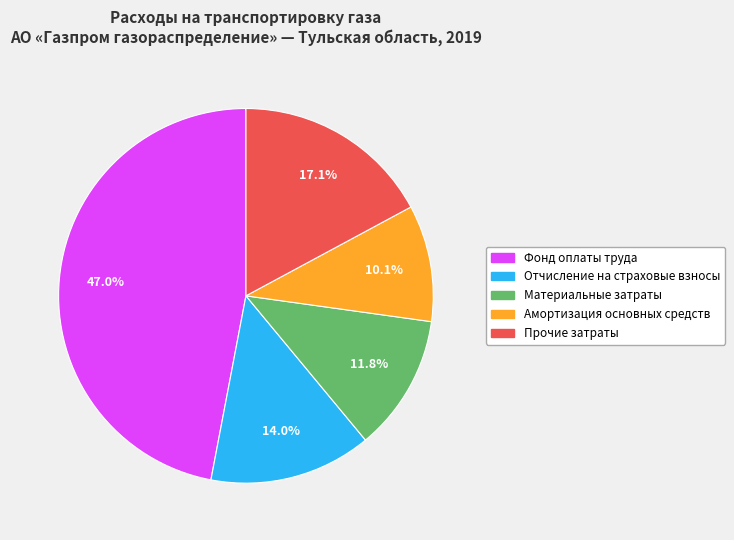

Does any single category account for the majority?

No